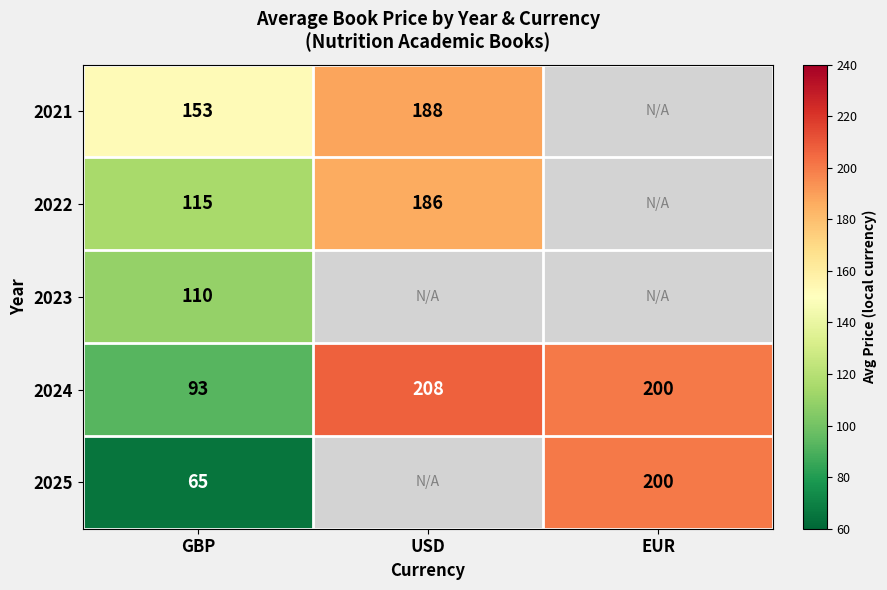

At which label does 2024 first exceed 200?

USD